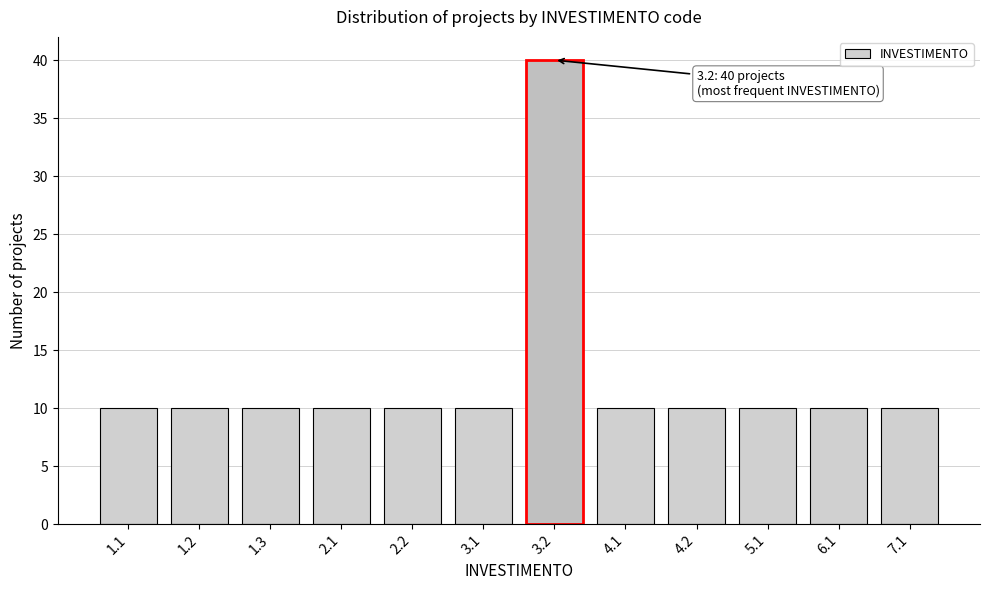

Reading left to right, extract all data points from this chart.

10	10	10	10	10	10	40	10	10	10	10	10